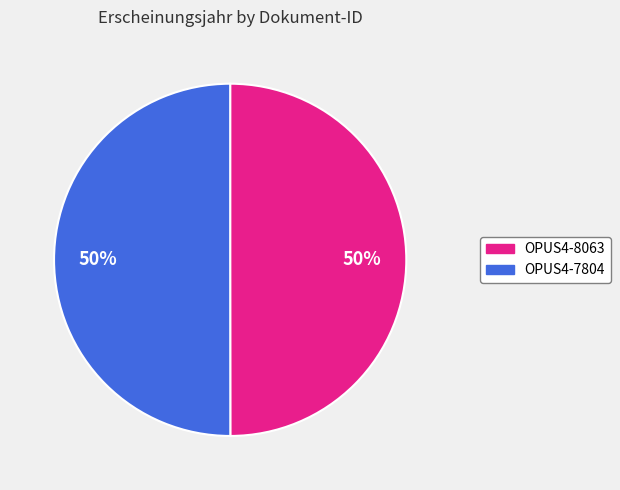

Is the sum of OPUS4-7804 and OPUS4-8063 greater than half?

Yes